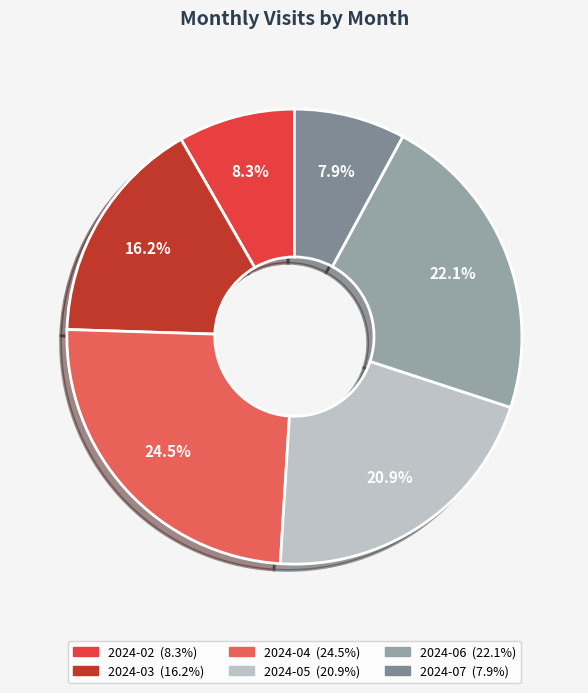

Does any single category account for the majority?

No